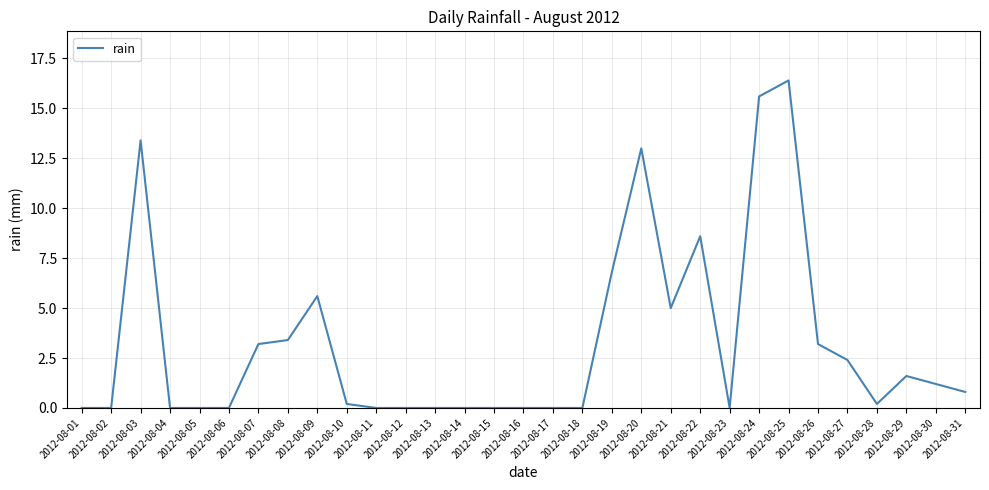

What is the sum of all values?

100.6